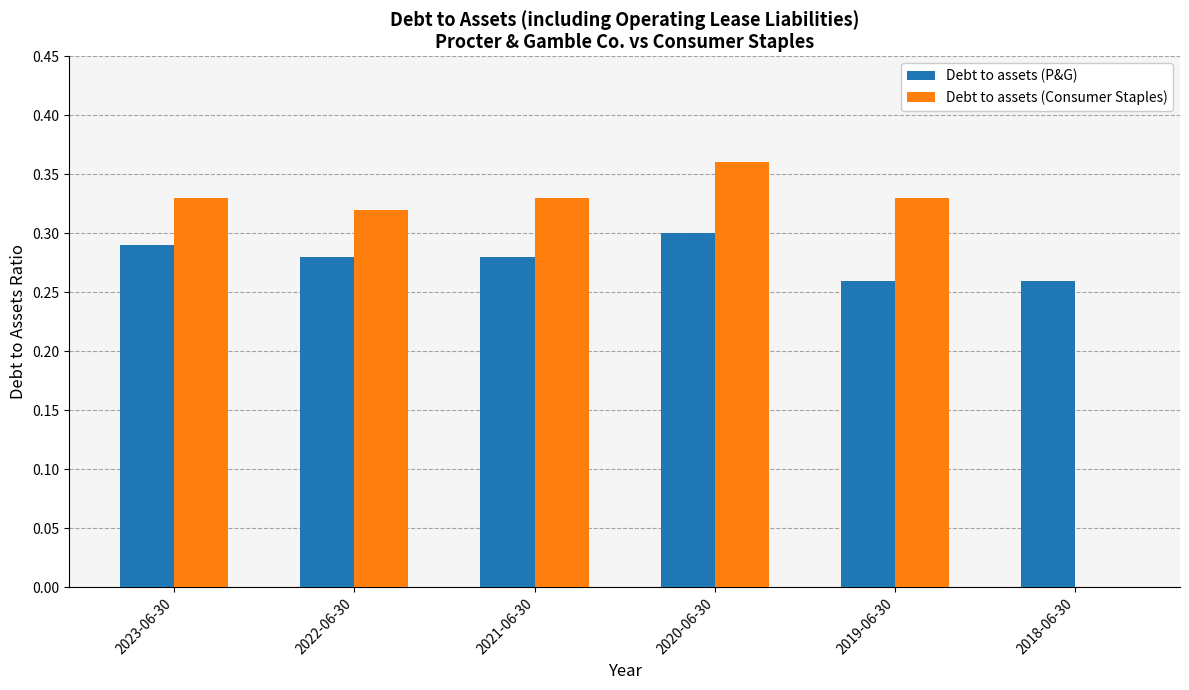

Which series changed the most between 2022-06-30 and 2020-06-30?

Debt to assets (Consumer Staples)